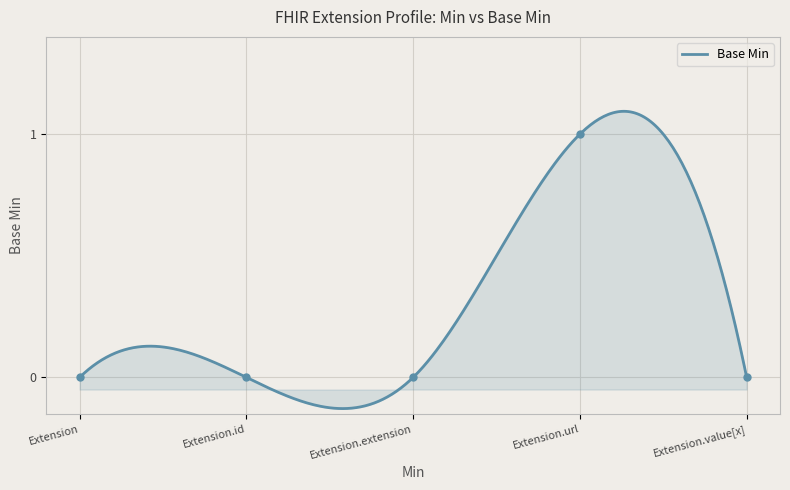

What is the difference between the maximum and minimum values?

1